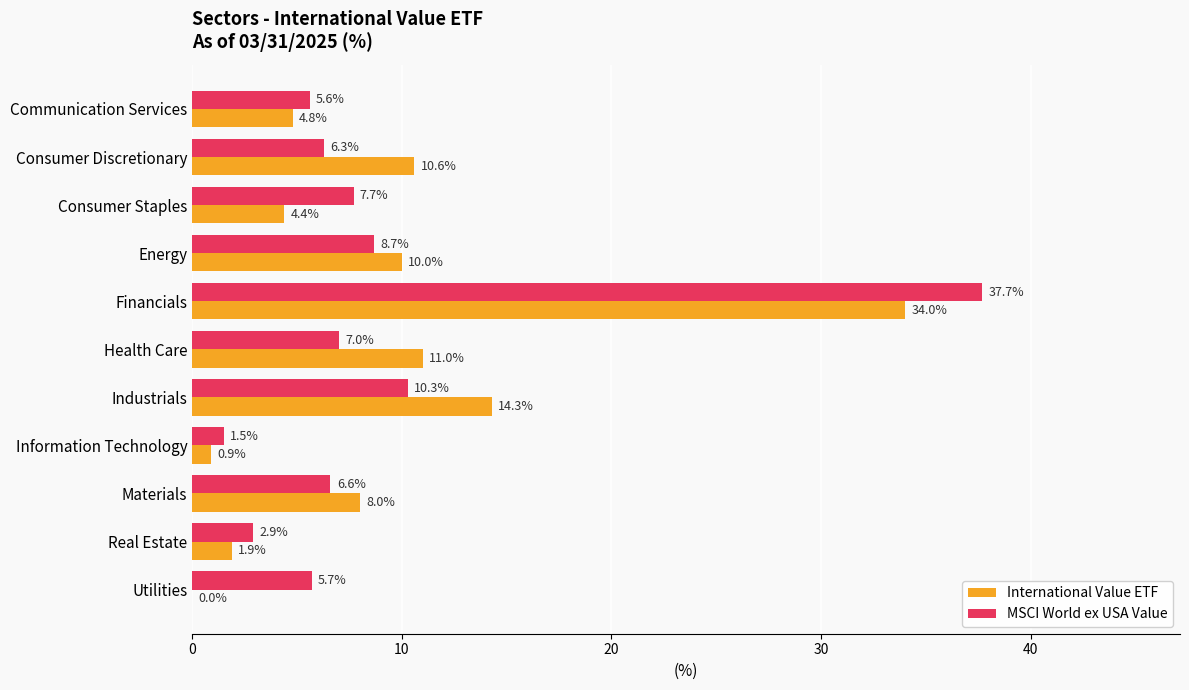

What is the sum of all International Value ETF values?

99.9